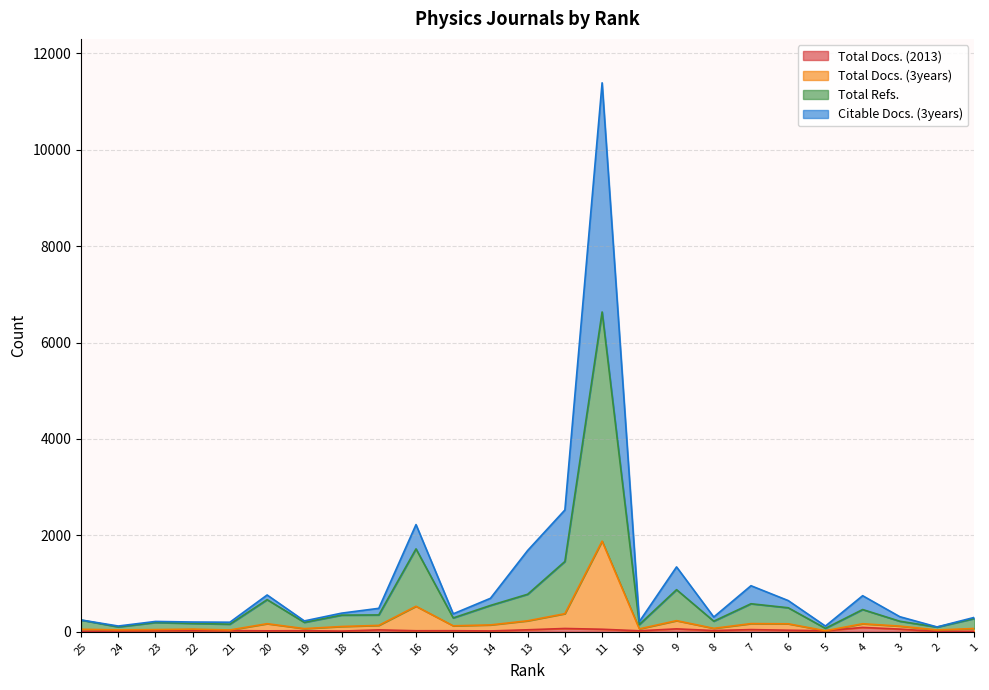

Is it true that Total Refs. equals 244 at 25?

True